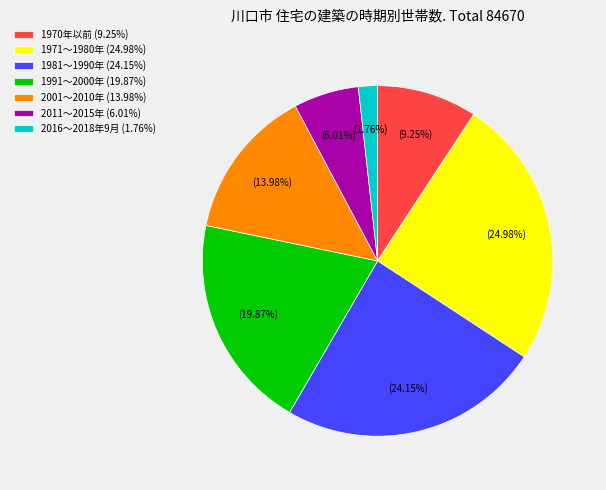

What portion of the pie excludes 2011～2015年?

94.0%